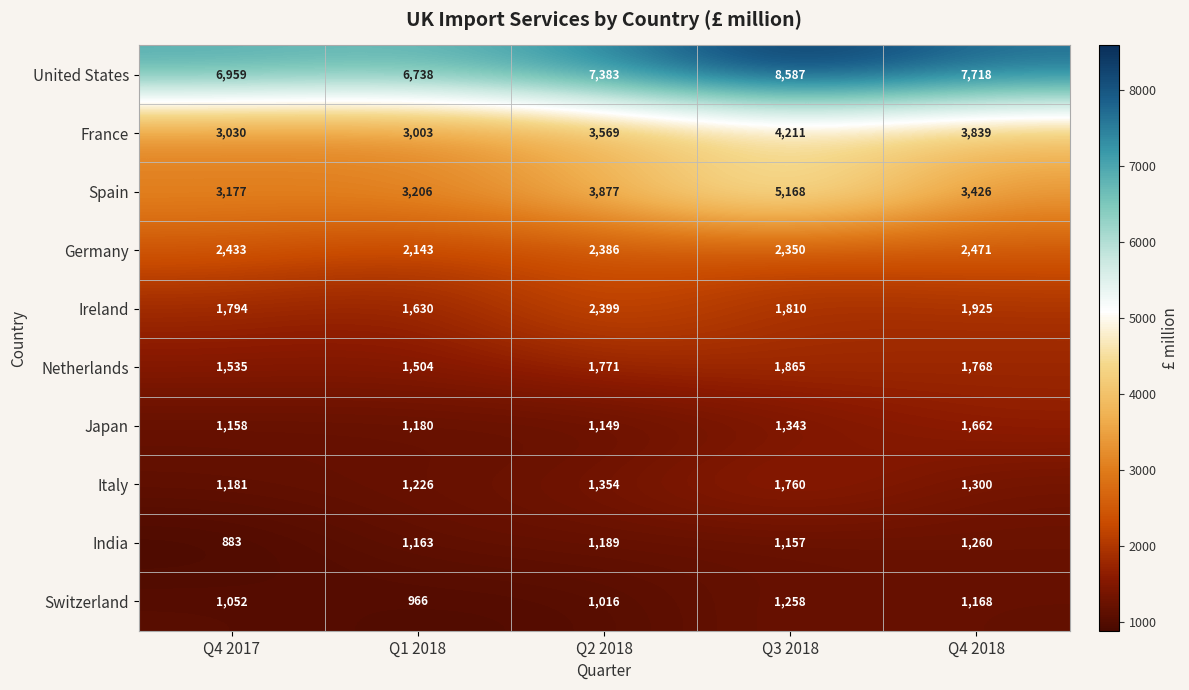

True or false: Spain has a value of 1156 at Q1 2018.

False